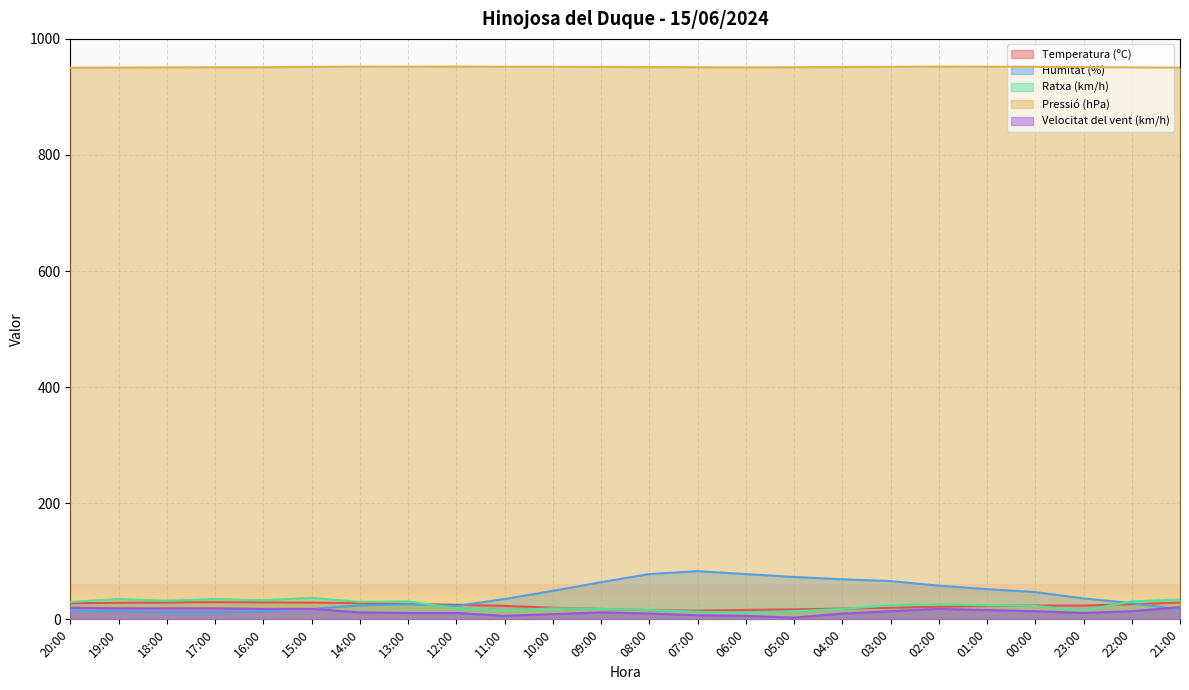

What is the greatest value displayed?

952.4